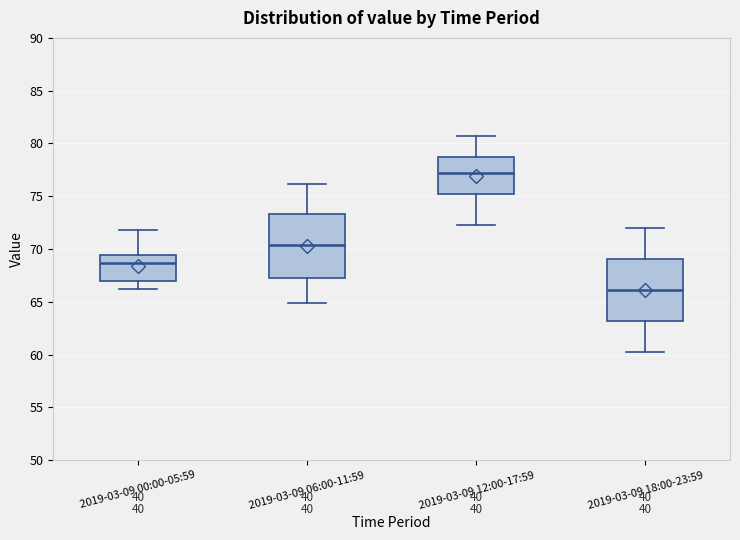

Which box's median line is the highest?

2019-03-09 12:00-17:59